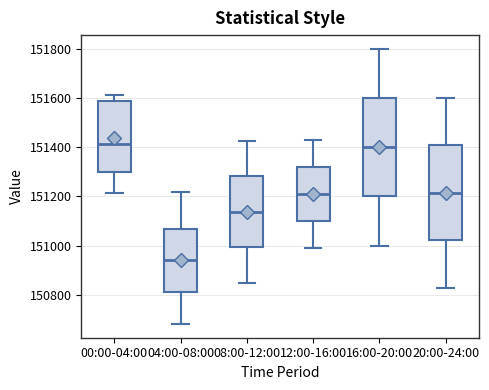

Reading left to right, read every box against the y-axis: the position of its median line, the range the box covers, and the ends of its whiskers. The values are not printed on the chart, so give them approximately, as read against the axis.

00:00-04:00: median 151420, box 151300 to 151580, whiskers 151220 to 151620
04:00-08:00: median 150940, box 150820 to 151060, whiskers 150680 to 151220
08:00-12:00: median 151140, box 151000 to 151280, whiskers 150860 to 151420
12:00-16:00: median 151220, box 151100 to 151320, whiskers 151000 to 151440
16:00-20:00: median 151400, box 151200 to 151600, whiskers 151000 to 151800
20:00-24:00: median 151220, box 151020 to 151400, whiskers 150820 to 151600